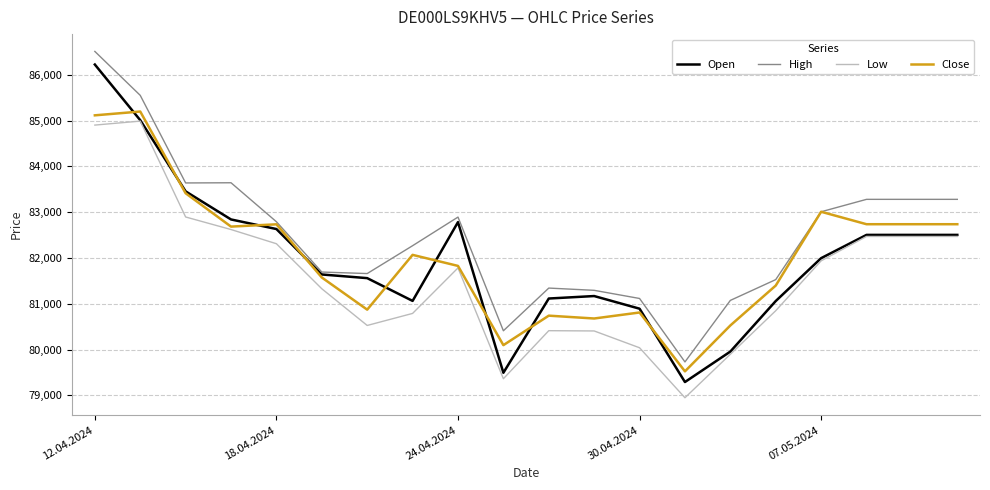

What is the minimum value shown in the chart?

78950